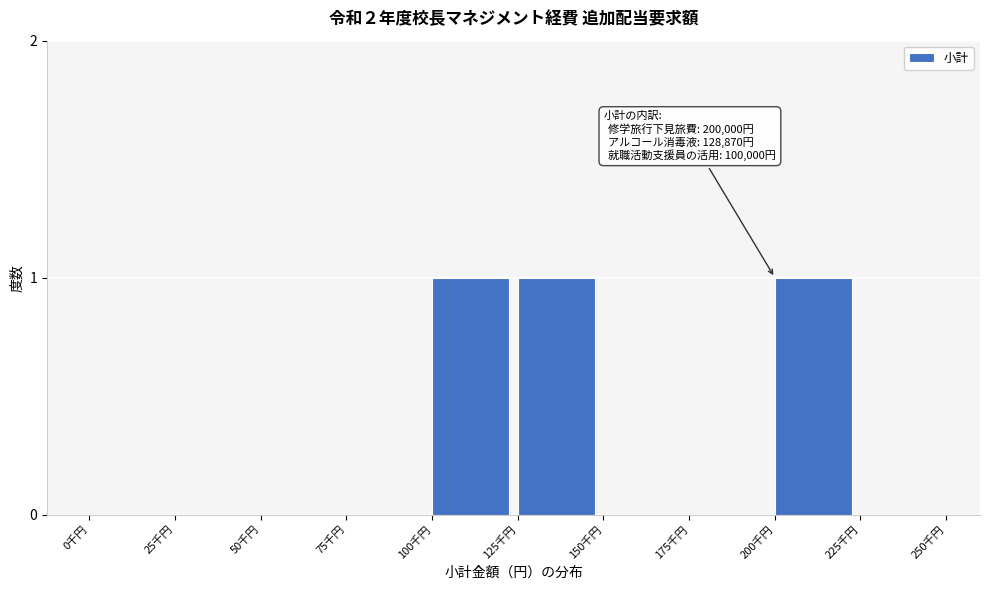

Reading left to right, list all the values displayed in this chart.

0千円=0	25千円=0	50千円=0	75千円=0	100千円=1	125千円=1	150千円=0	175千円=0	200千円=1	225千円=0